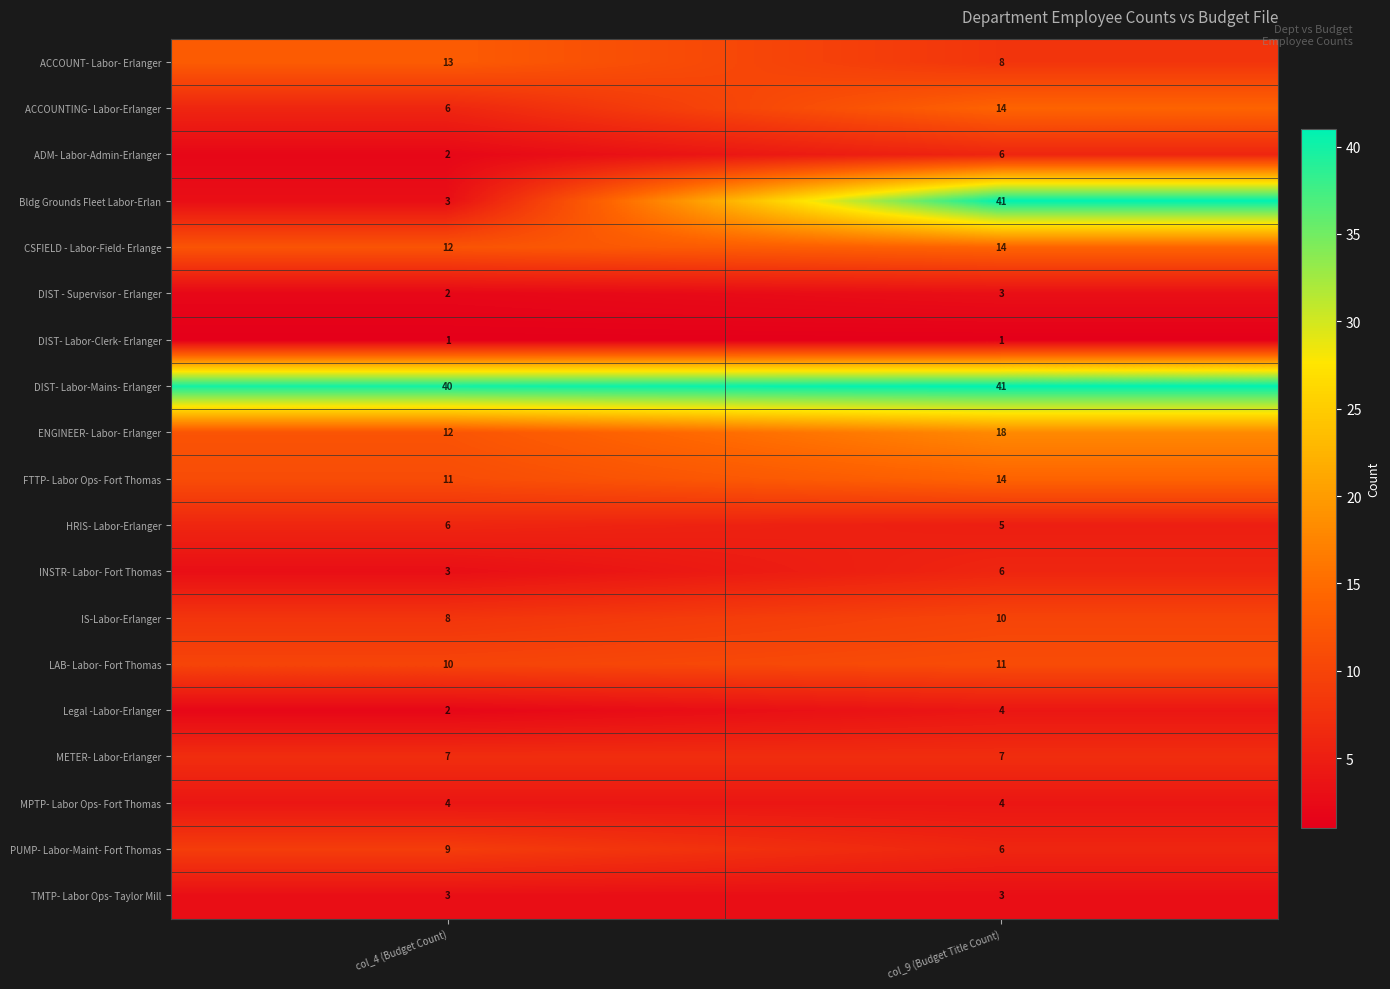

What is the spread (max minus min) of values at col_4 (Budget Count)?

39